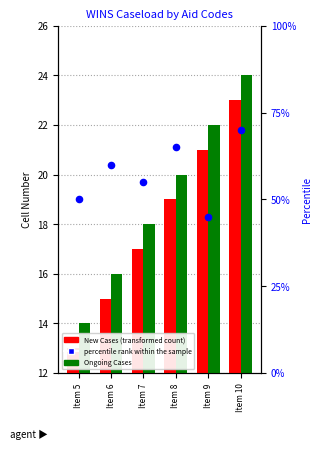

Is the value of New Cases at Item 6 greater than the value of Ongoing Cases at Item 7?

No